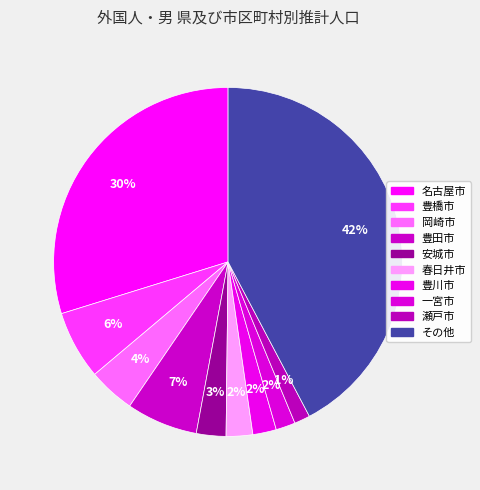

Is there a majority slice in this chart?

No